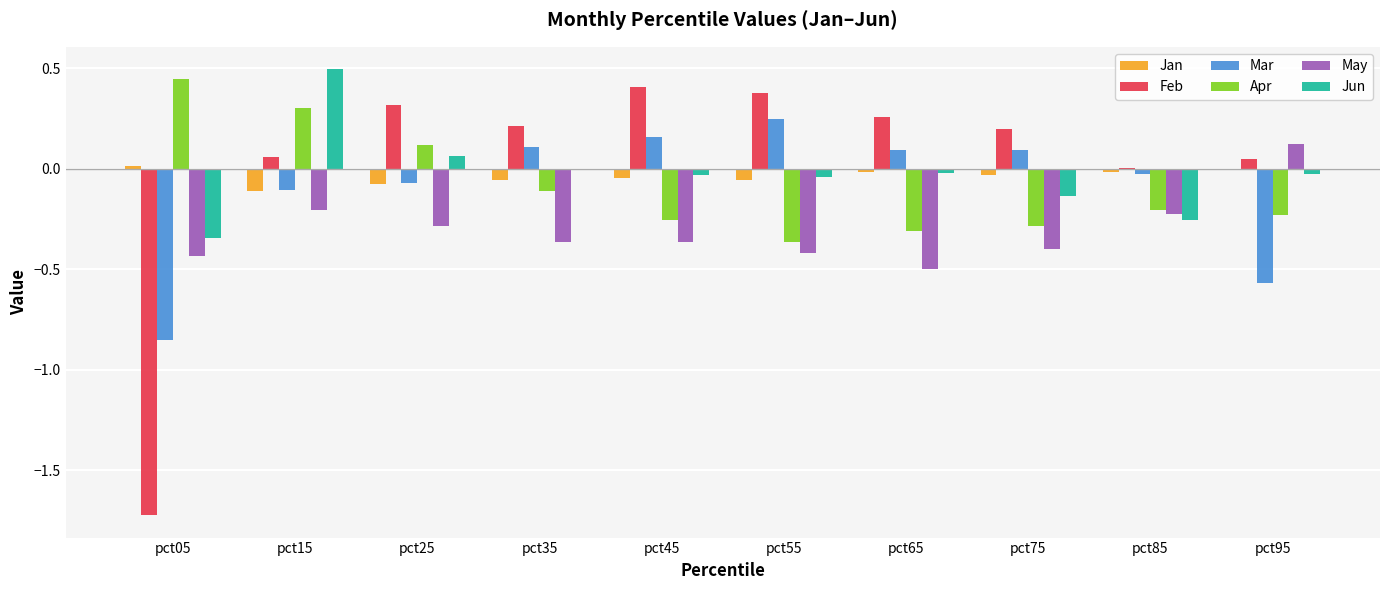

What is the spread (max minus min) of values at pct45?

0.8